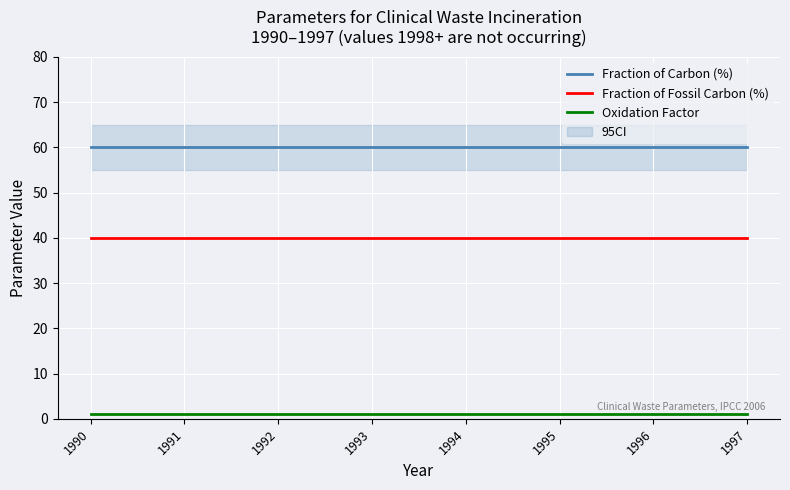

What is the average value of the Fraction of Fossil Carbon (%) series?

40